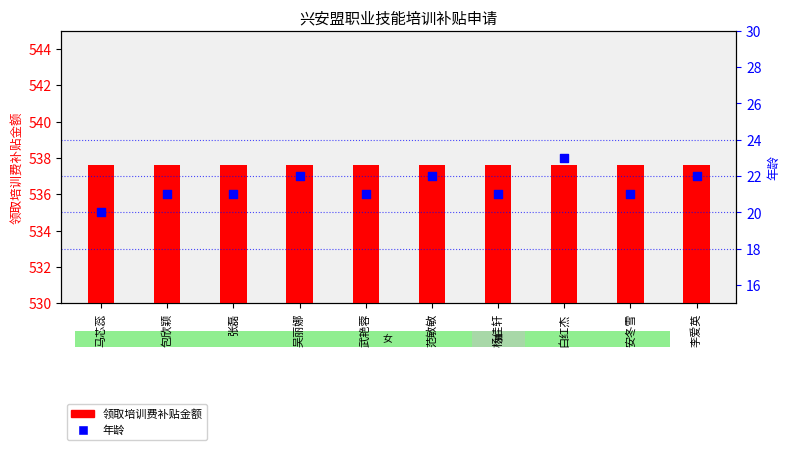

At which category is the sum across all series the highest?

白红杰